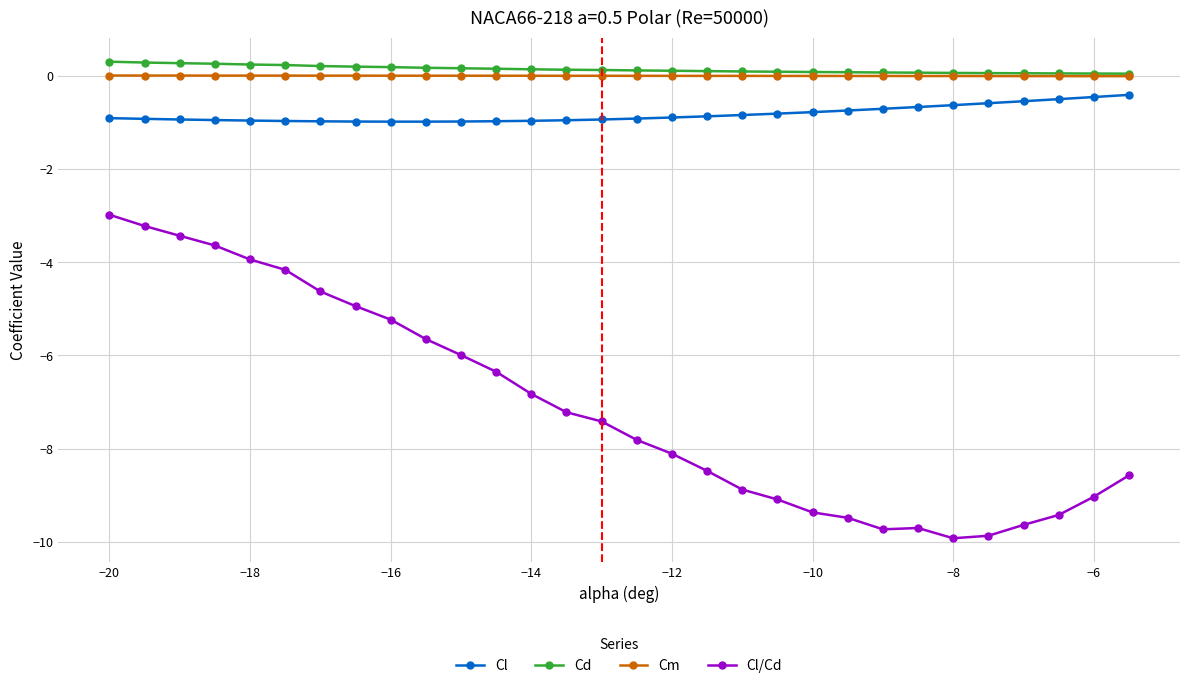

What is the minimum value shown in the chart?

-9.9